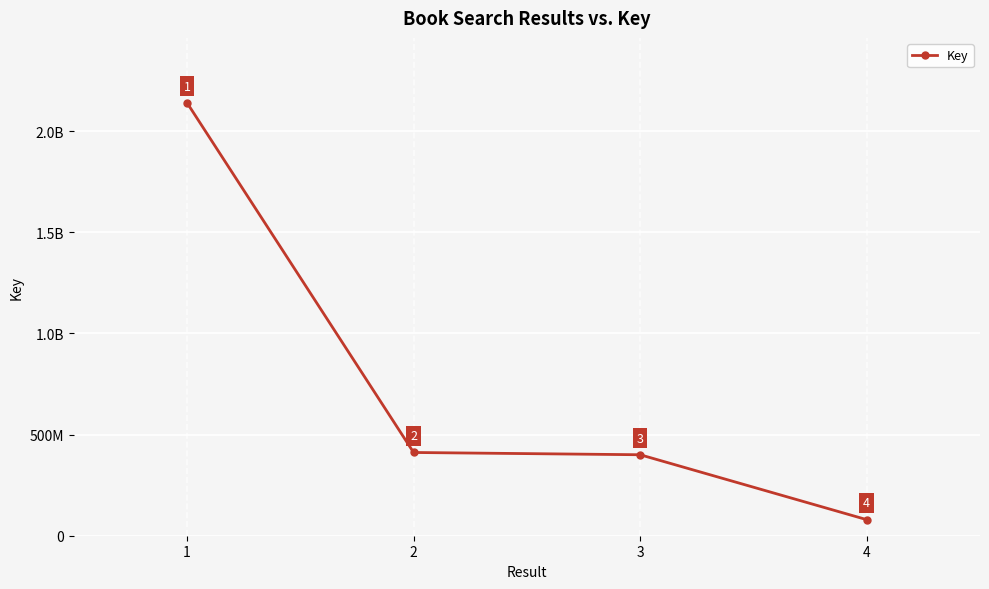

Is this an area chart (filled region under the line)?

No